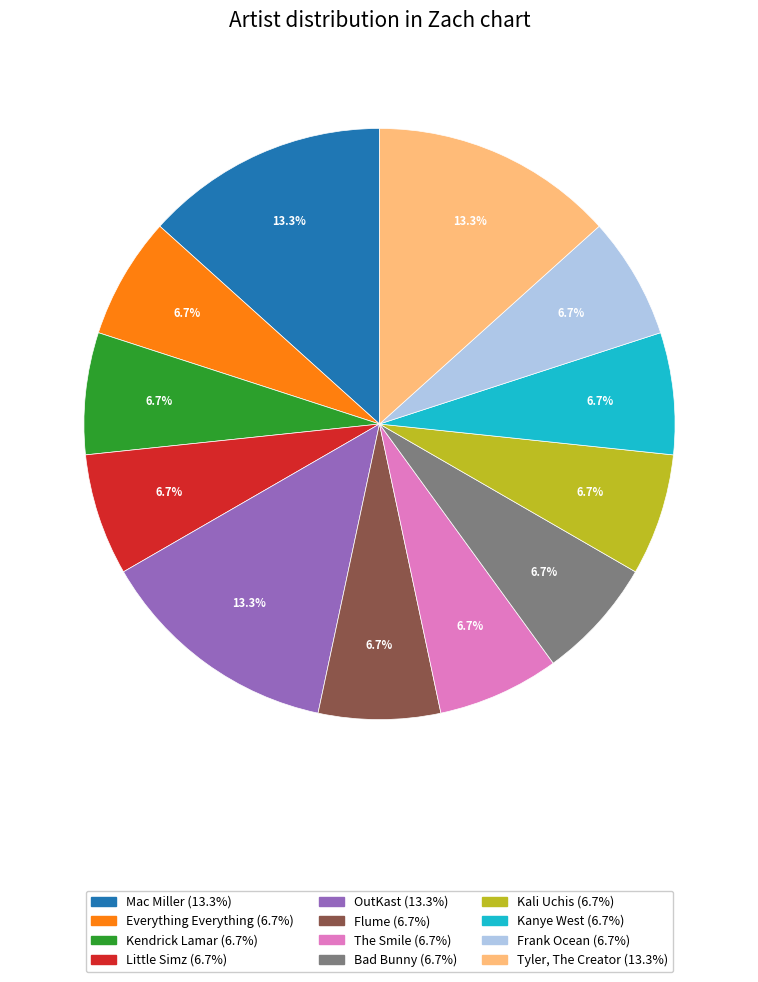

To the nearest percent, what portion does The Smile represent?

7%